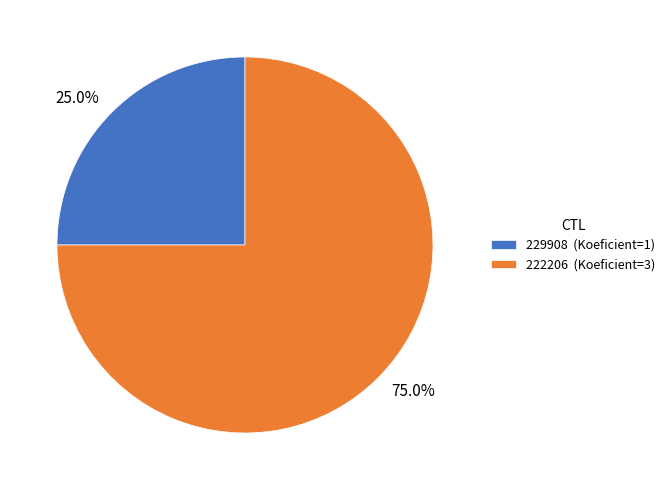

How many slices are in this pie chart?

2